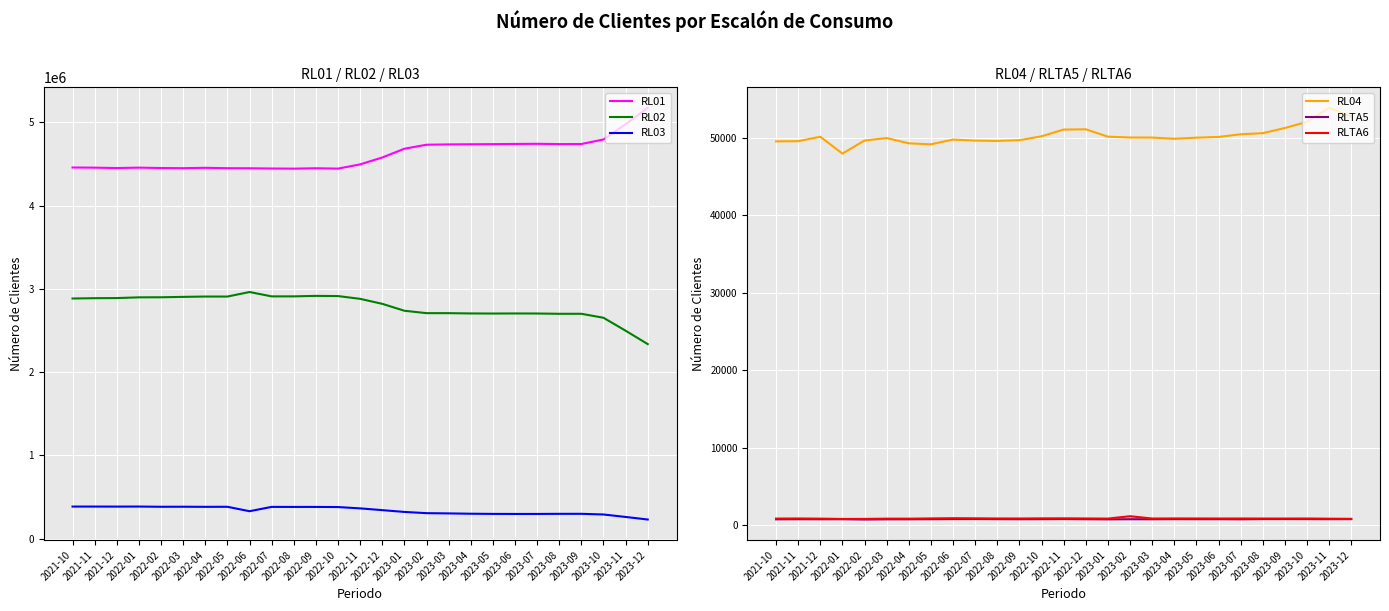

True or false: RL02 and RL03 intersect in this chart.

False